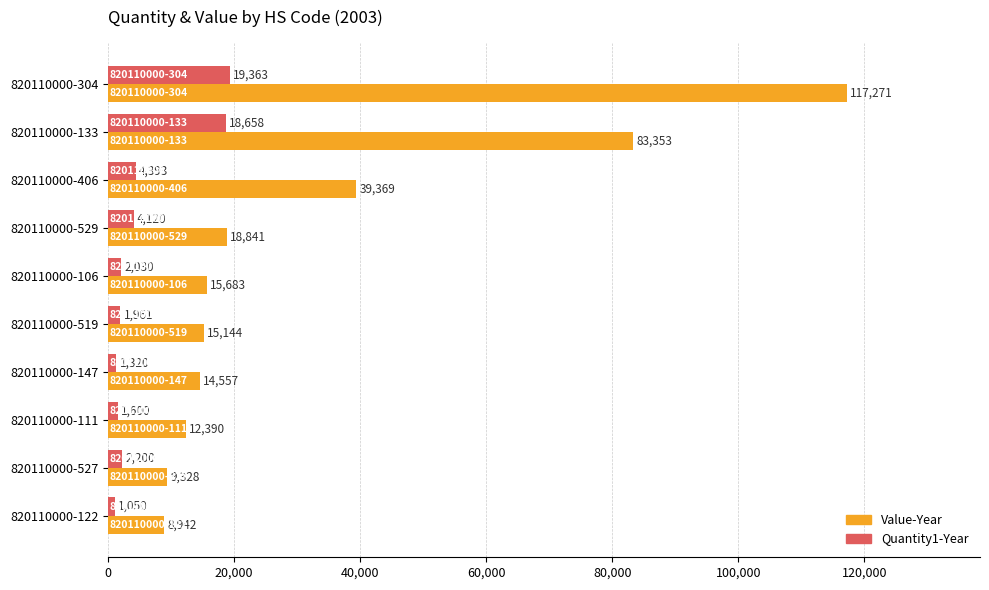

Which series has the largest range (max minus min)?

Value-Year